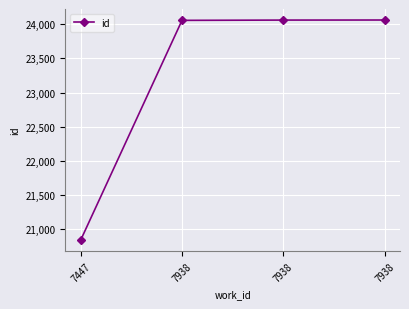

Where is the data nearest to the value 22449?

7938